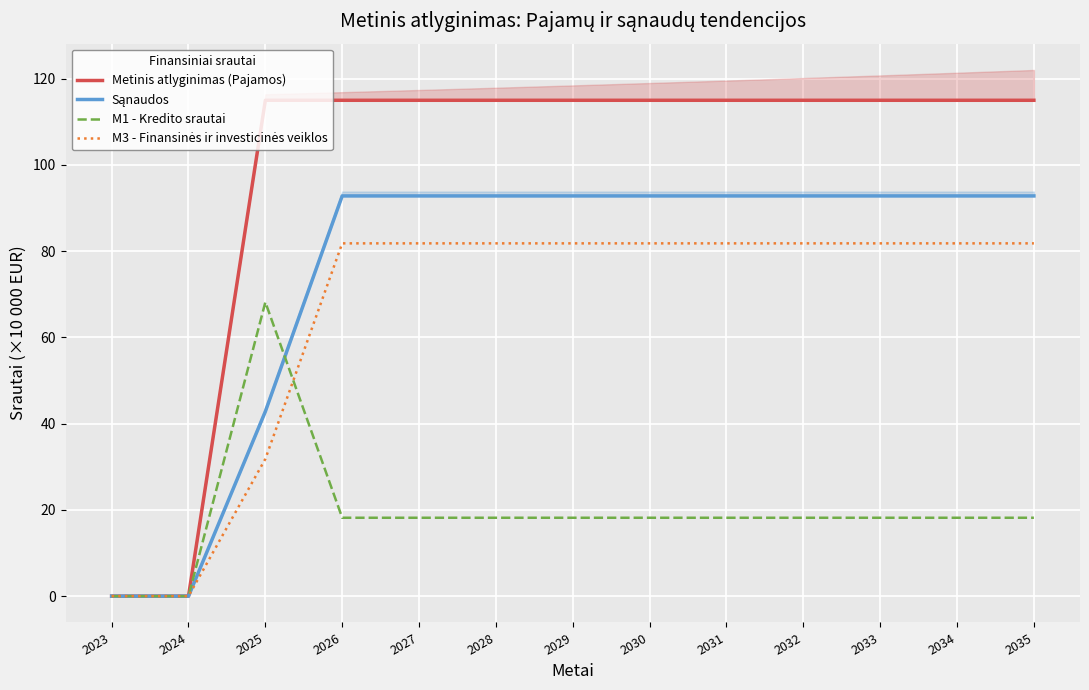

True or false: Sąnaudos has a value of 41.9 at 2024.

False